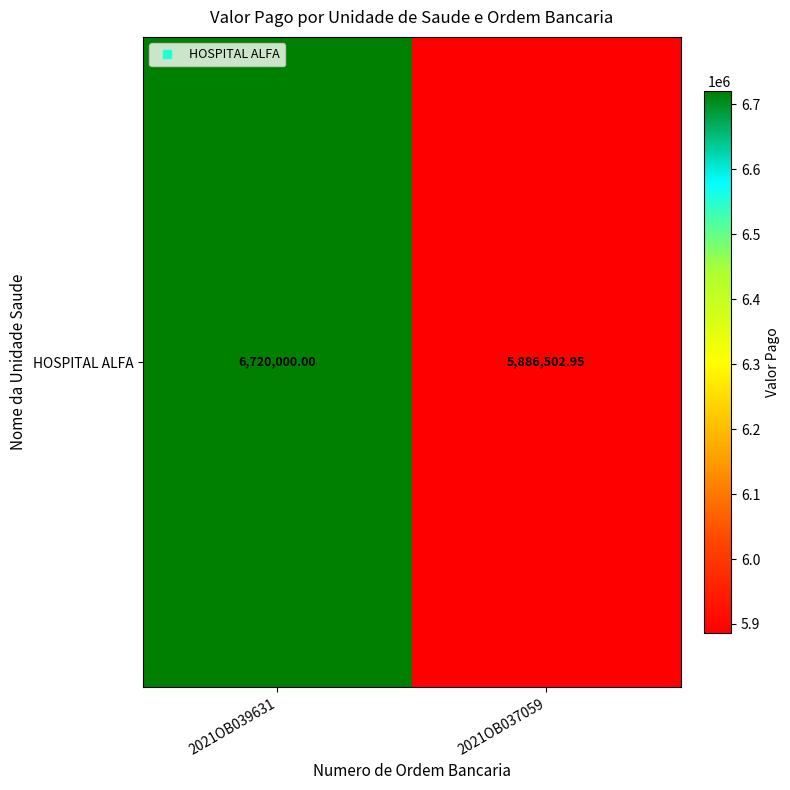

What value does the data have at 2021OB039631?

6720000.0